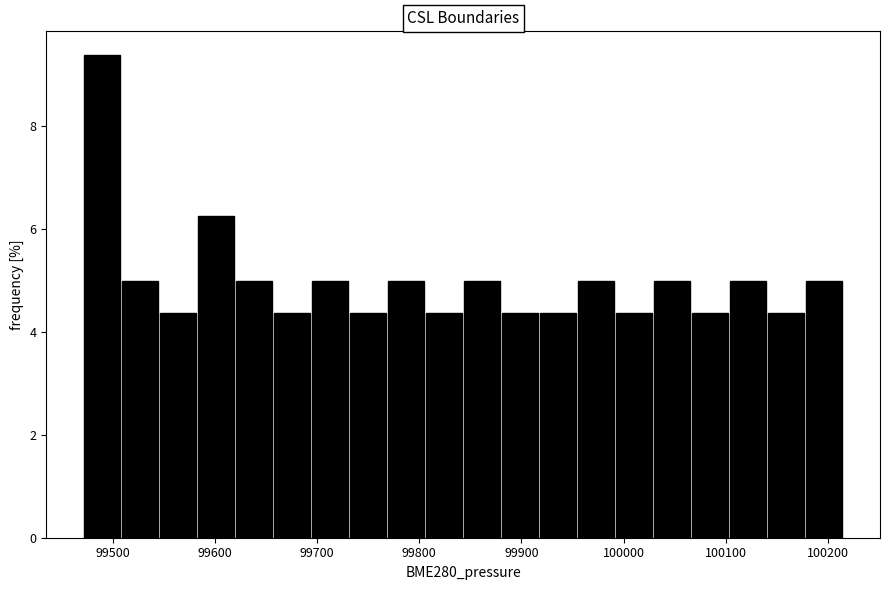

Around what value on the x-axis is the tallest bar? Give the approximate position of its centre, as read against the axis.

99490